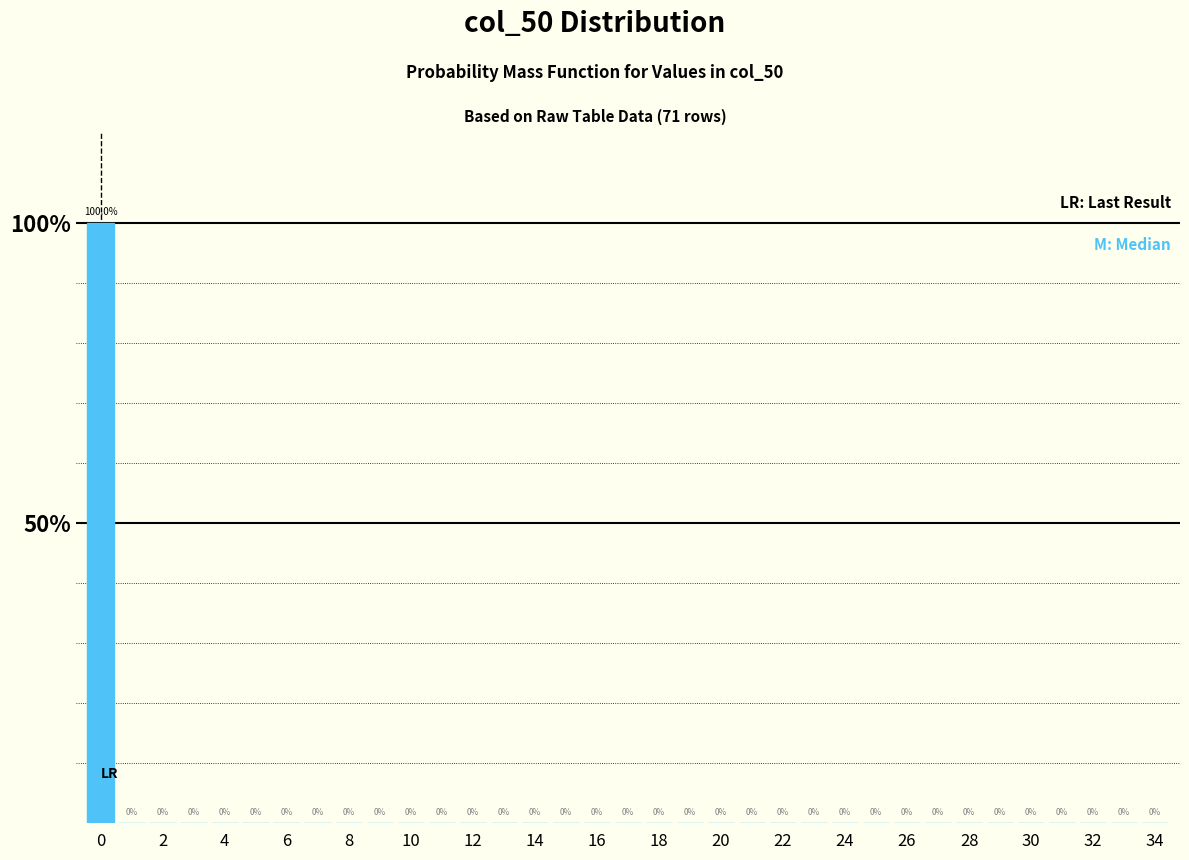

Which range on the x-axis has the tallest bar?

-0.5 to 0.5